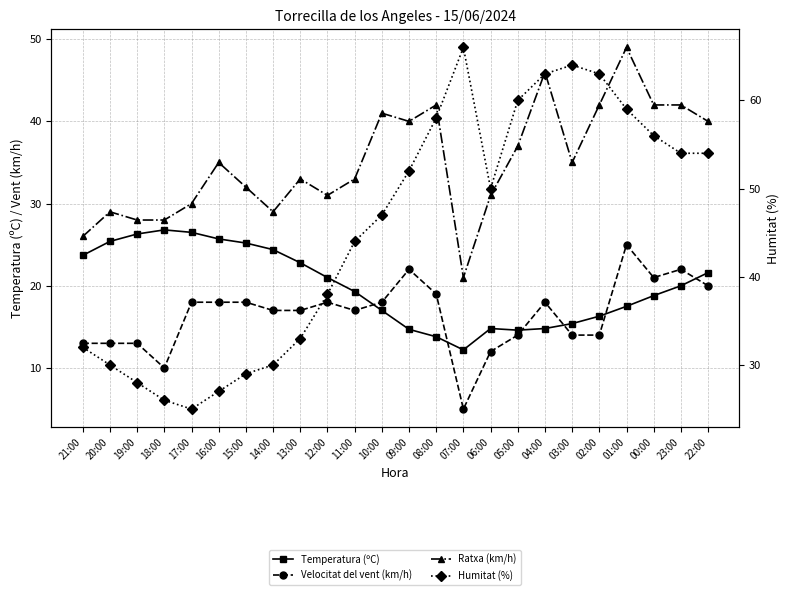

What is the label of the 18th point from the left?

04:00